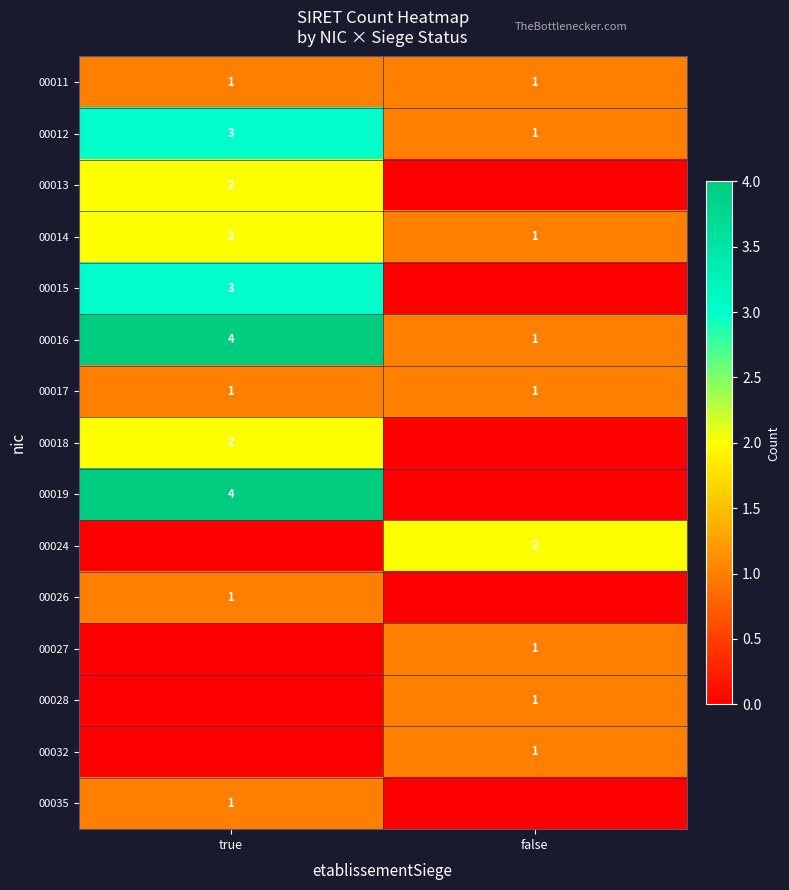

At which label is 00014 closest to 1?

false